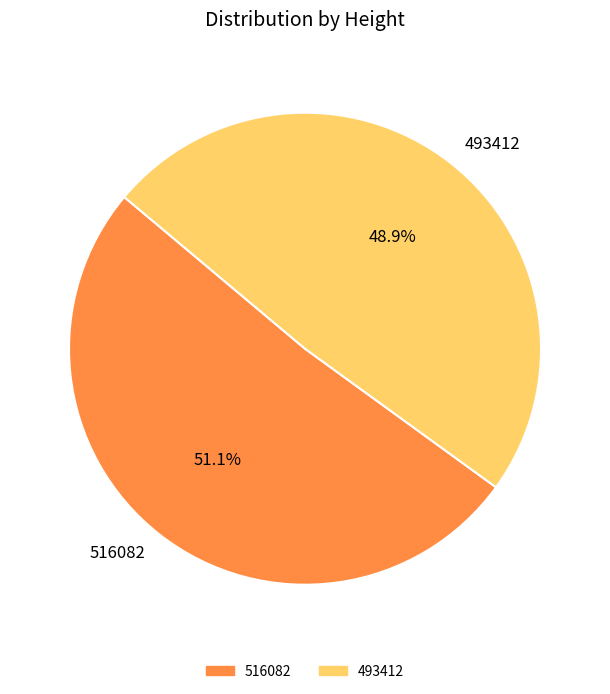

To the nearest percent, what is the difference between the largest and smallest slice percentages?

2%